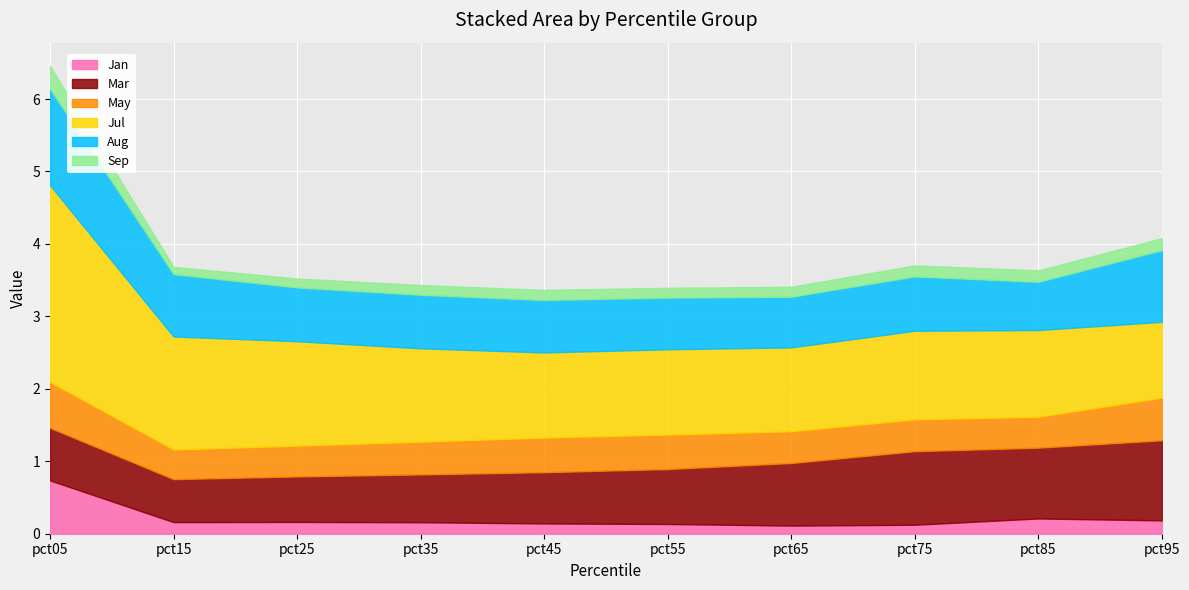

Between which two adjacent categories do Jan and Sep first intersect?

pct45 and pct55